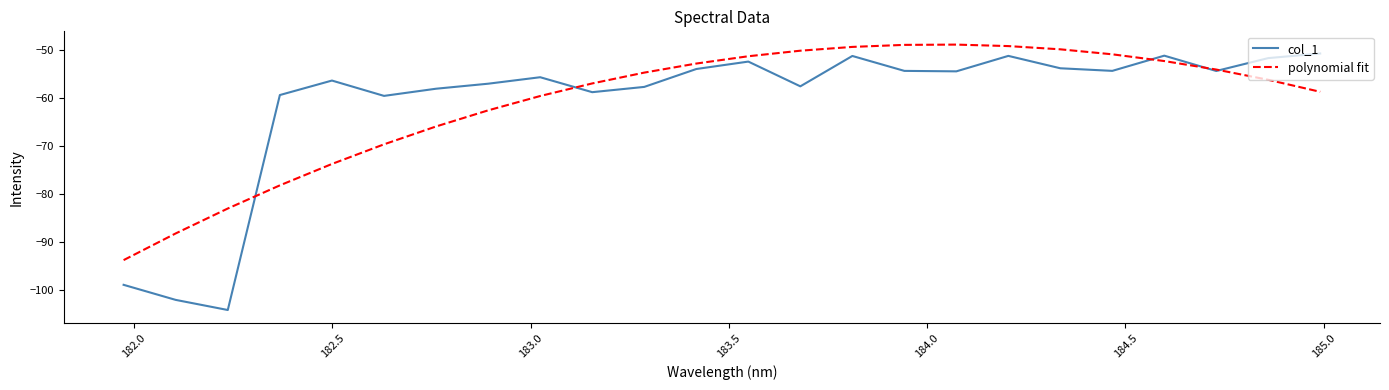

What is the average value of the polynomial fit series?

-60.8